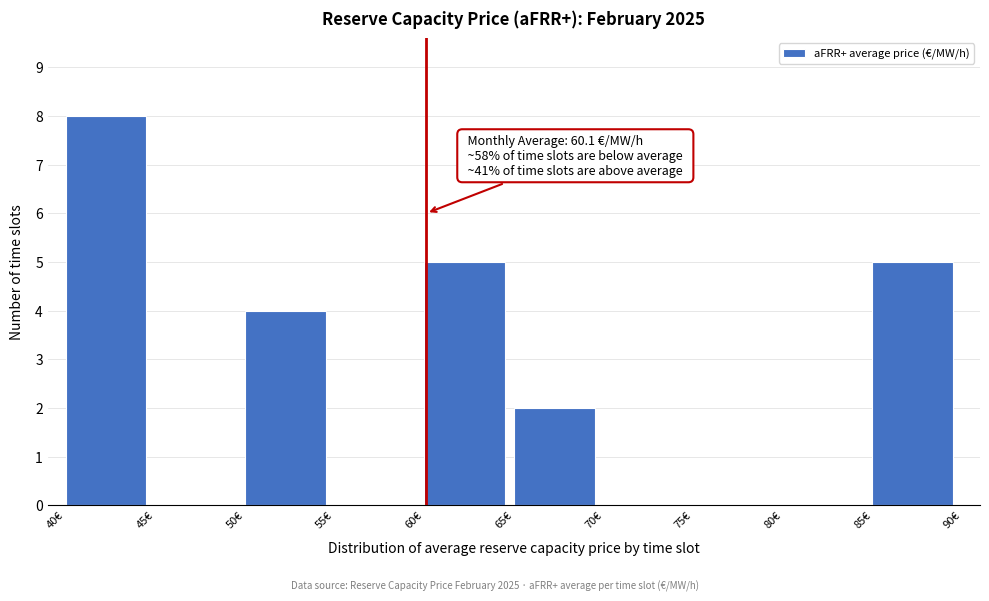

Which range on the x-axis has the tallest bar?

40 to 45